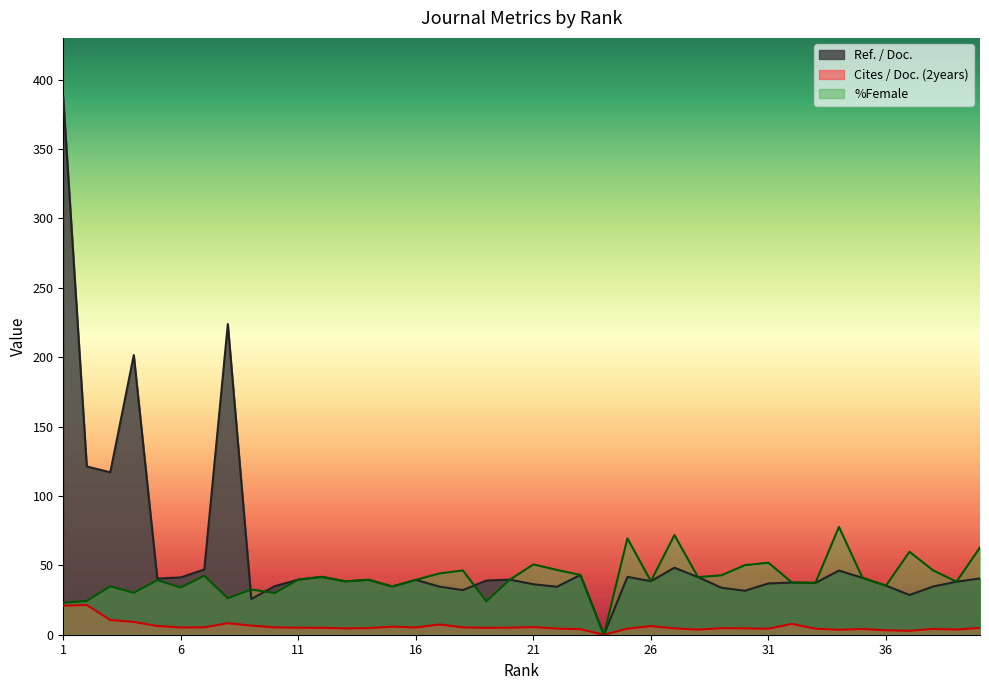

Between 20 and 26, which series saw the biggest shift?

Cites / Doc. (2years)